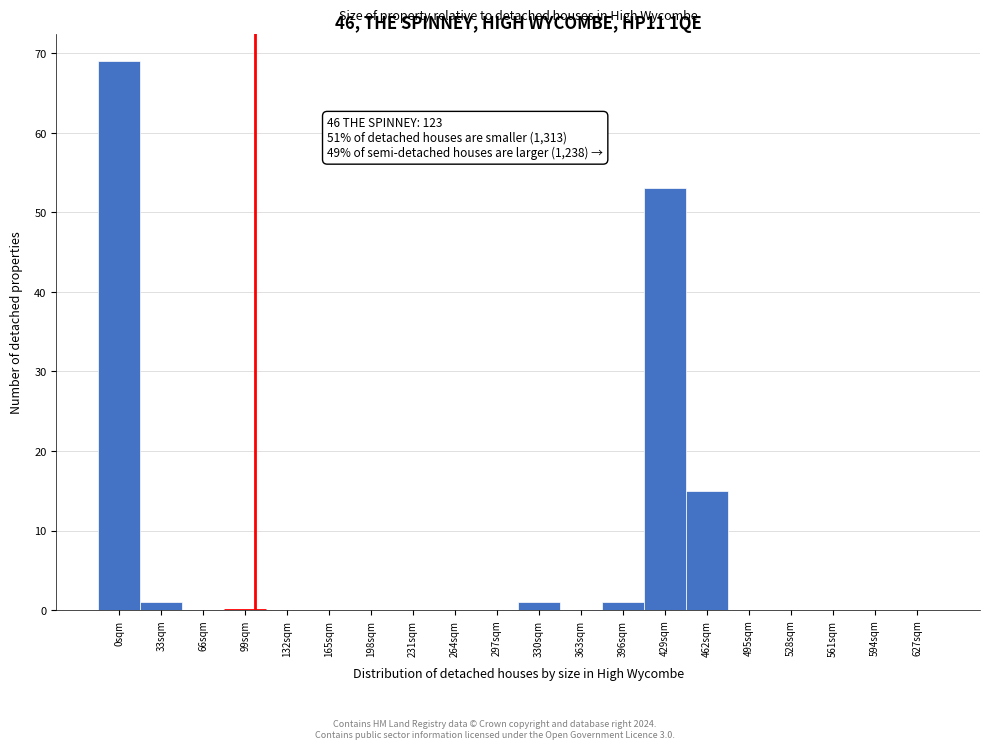

Reading left to right, extract all data points from this chart.

0sqm=69	33sqm=1	66sqm=0	99sqm=0	132sqm=0	165sqm=0	198sqm=0	231sqm=0	264sqm=0	297sqm=0	330sqm=1	363sqm=0	396sqm=1	429sqm=53	462sqm=15	495sqm=0	528sqm=0	561sqm=0	594sqm=0	627sqm=0